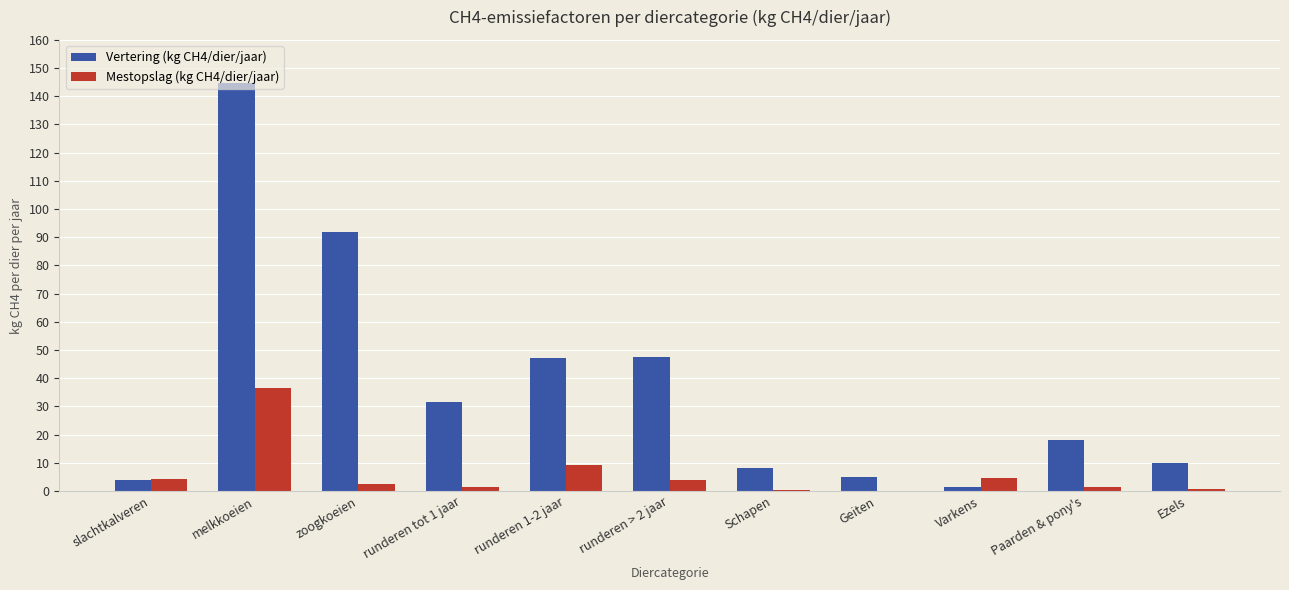

Which category has the highest value in the Vertering (kg CH4/dier/jaar) series?

melkkoeien